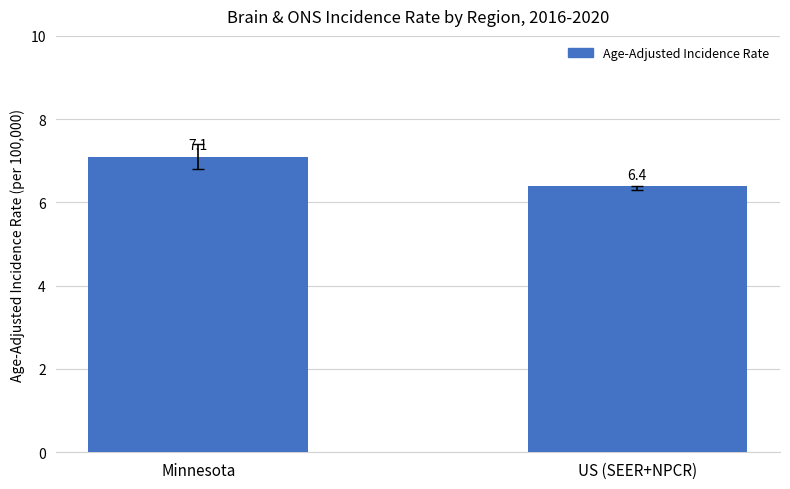

Reading right to left, extract all data points from this chart.

6.4	7.1